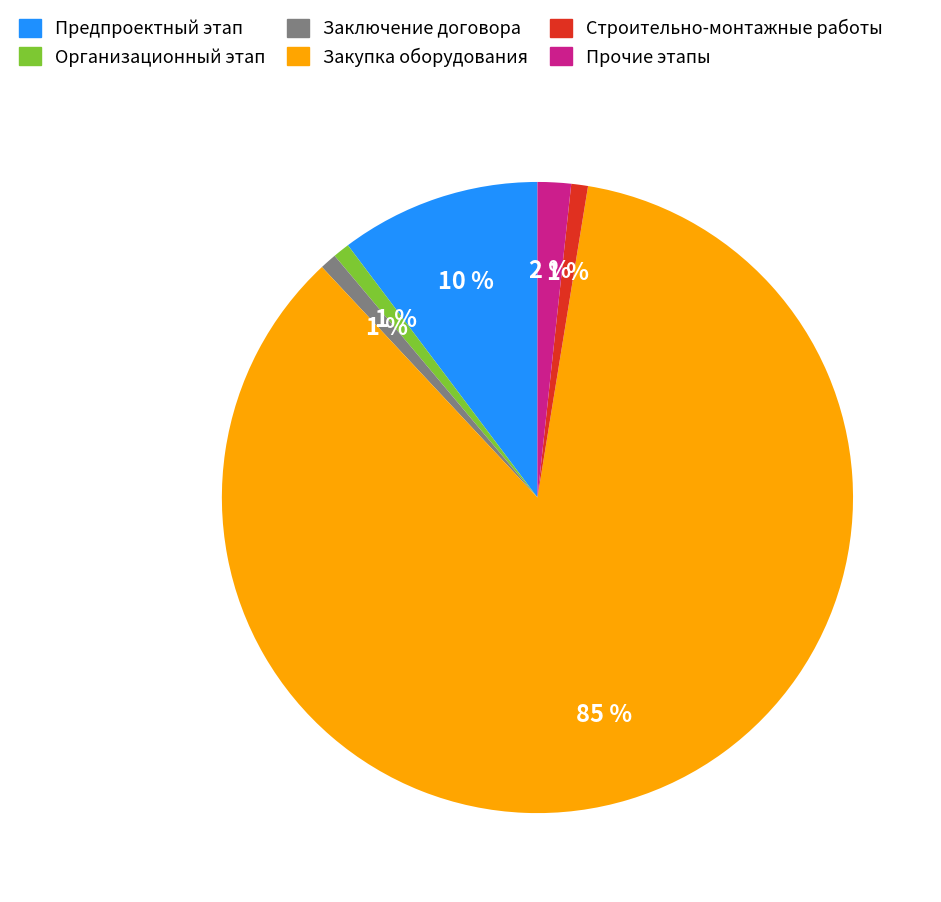

Between Прочие этапы and Организационный этап, which is larger?

Прочие этапы